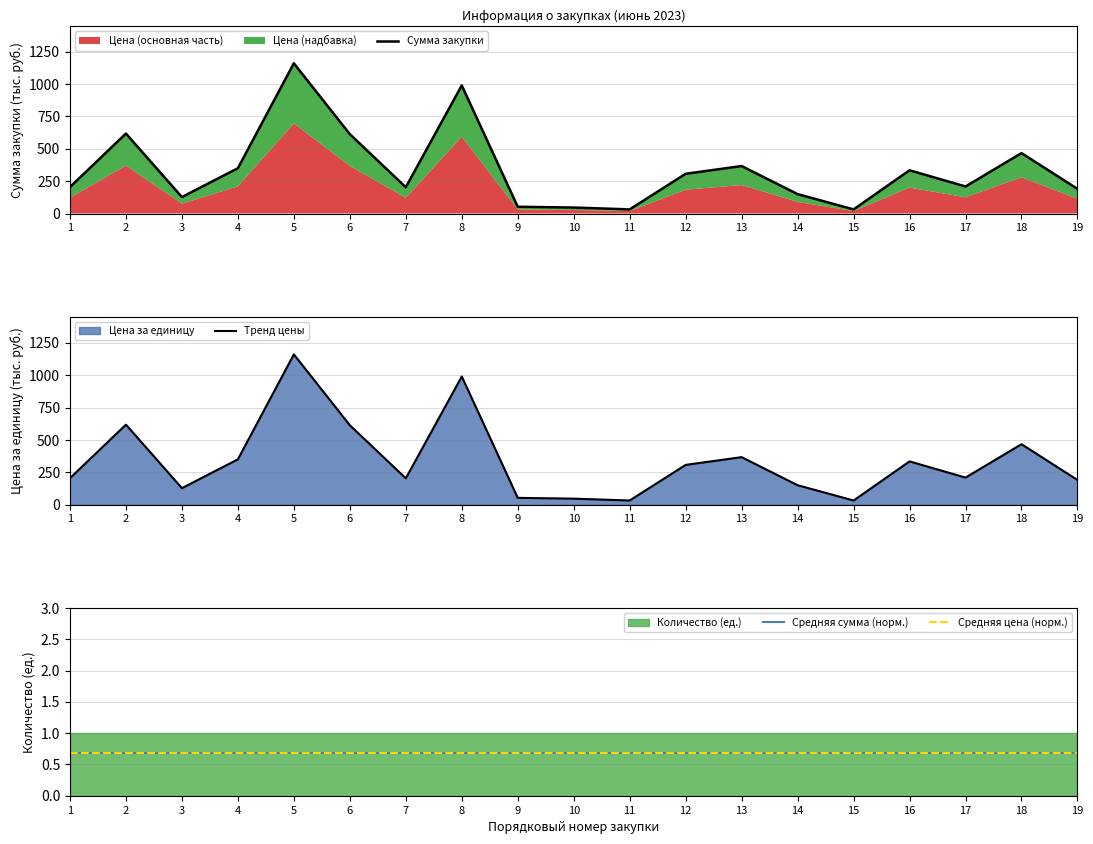

The Средняя цена (норм.) series shows 0.2 at 13. True or false?

False